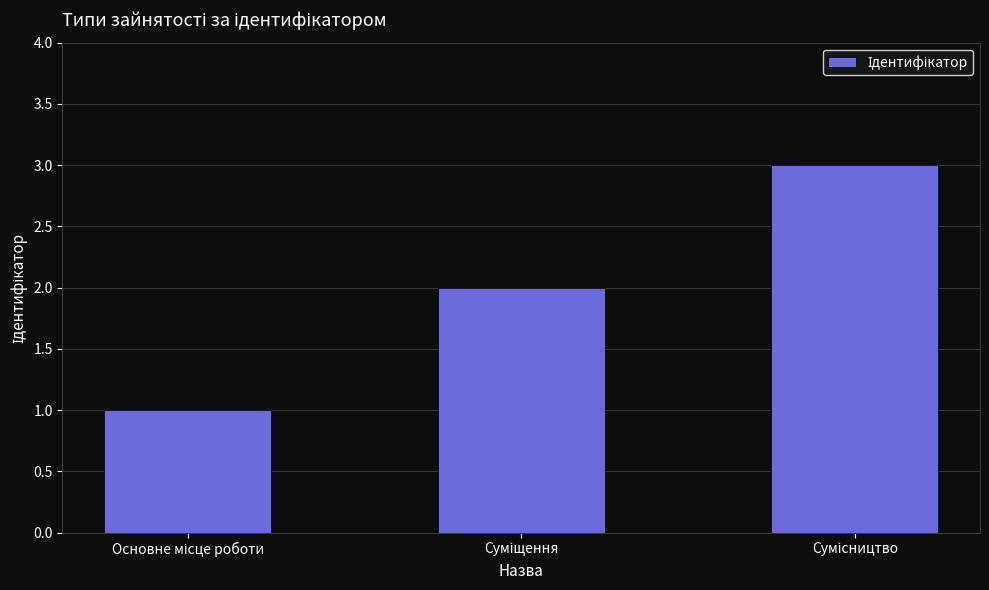

What is the sum of all values?

6